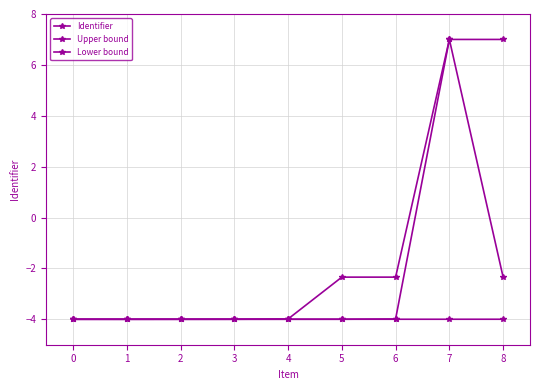

Reading right to left, list all the values displayed in this chart.

Identifier: 8=-2.3	7=7.0	6=-4.0	5=-4.0	4=-4.0	3=-4.0	2=-4.0	1=-4.0	0=-4.0
Upper bound: 8=7.0	7=7.0	6=-2.3	5=-2.3	4=-4.0	3=-4.0	2=-4.0	1=-4.0	0=-4.0
Lower bound: 8=-4.0	7=-4.0	6=-4.0	5=-4.0	4=-4.0	3=-4.0	2=-4.0	1=-4.0	0=-4.0